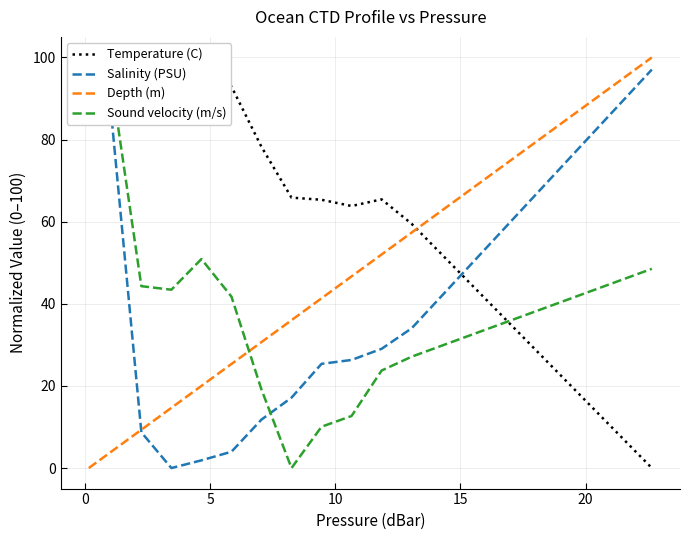

What is the highest value of the Depth (m) series?

100.0